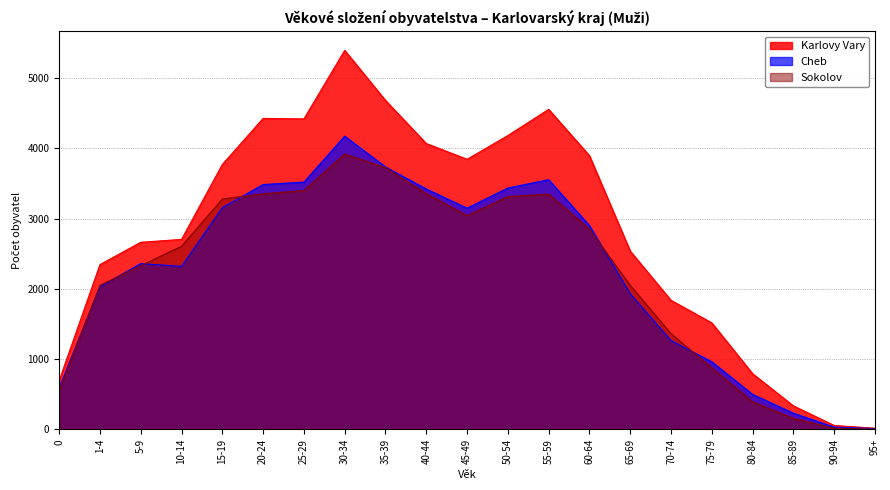

True or false: Cheb has a value of 497 at 80-84.

True